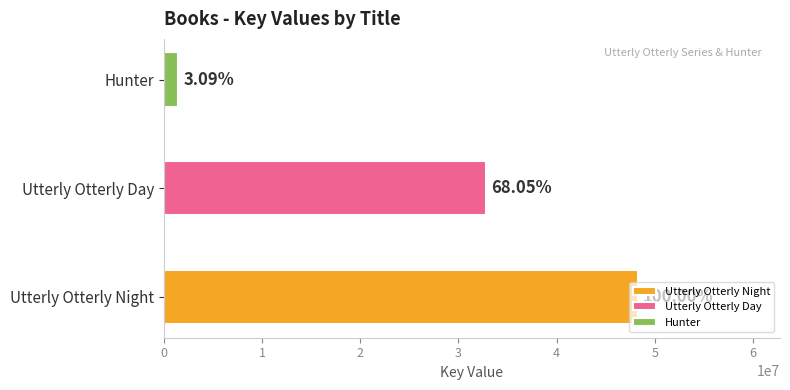

Rank the categories by value from lowest to highest.

Hunter, Utterly Otterly Day, Utterly Otterly Night